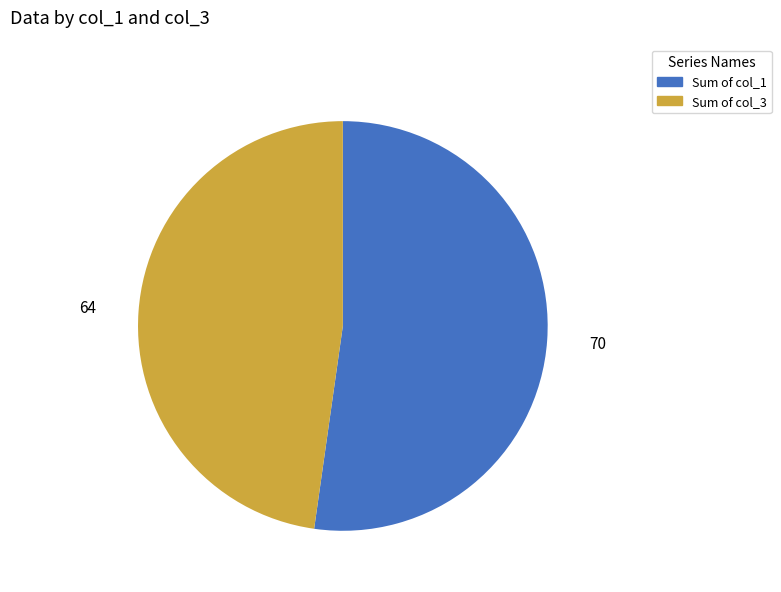

How many slices are in this pie chart?

2